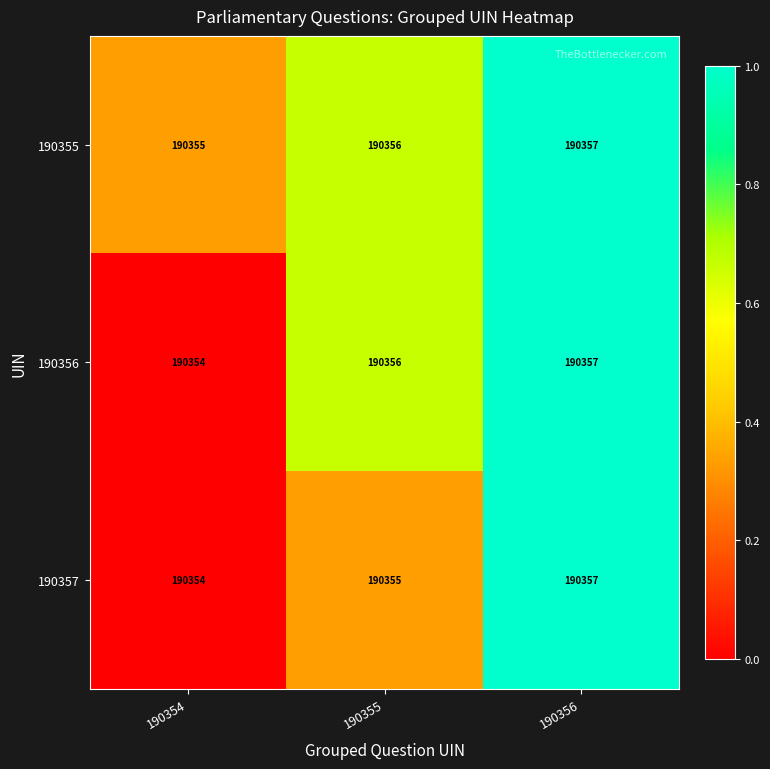

List the labels in order of 190357 value, largest first.

190356, 190355, 190354